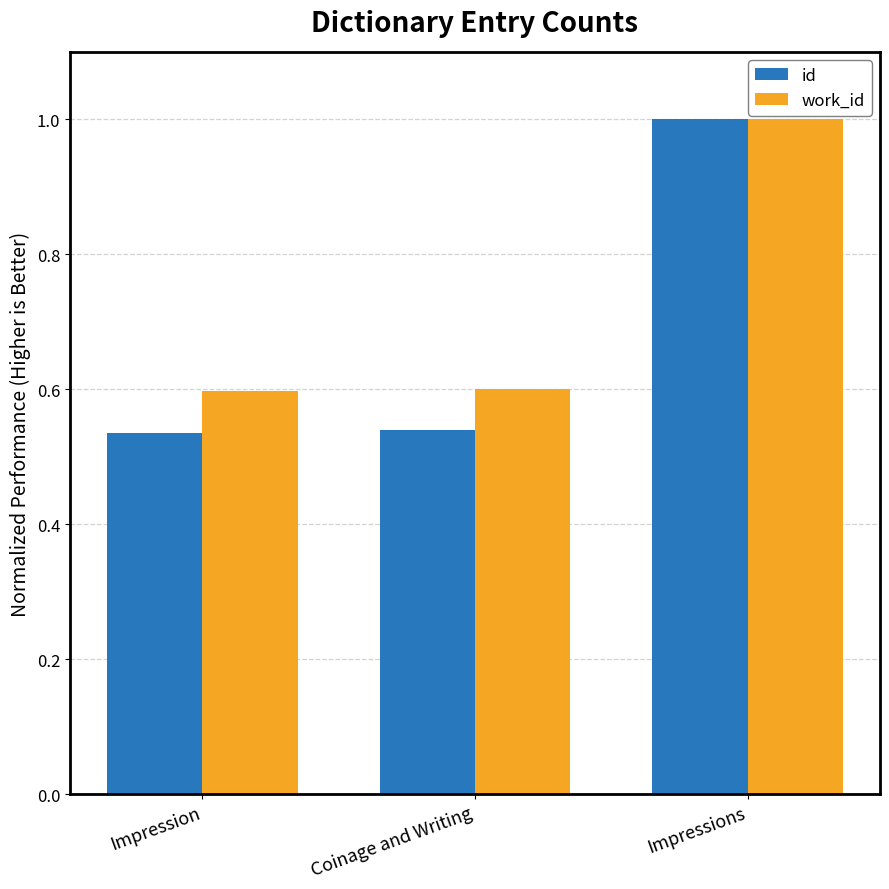

Does the chart contain stacked bars?

No